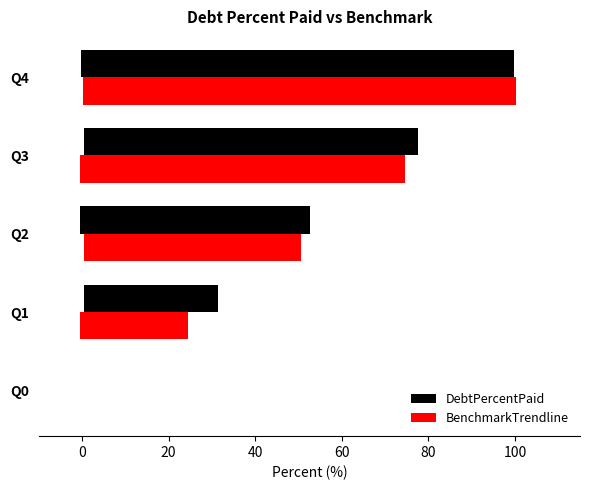

Reading left to right, extract all data points from this chart.

DebtPercentPaid: 0.0	30.8	53.2	77.2	100.0
BenchmarkTrendline: 0.0	25.0	50.0	75.0	100.0